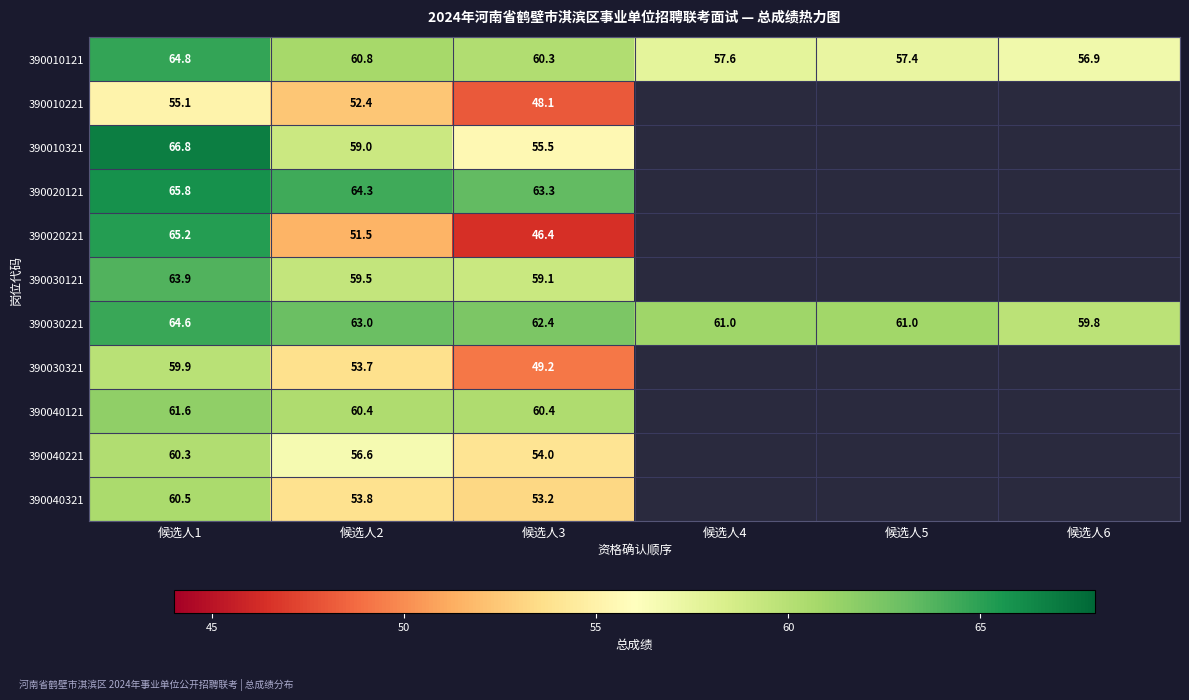

How many series are shown in this chart?

11